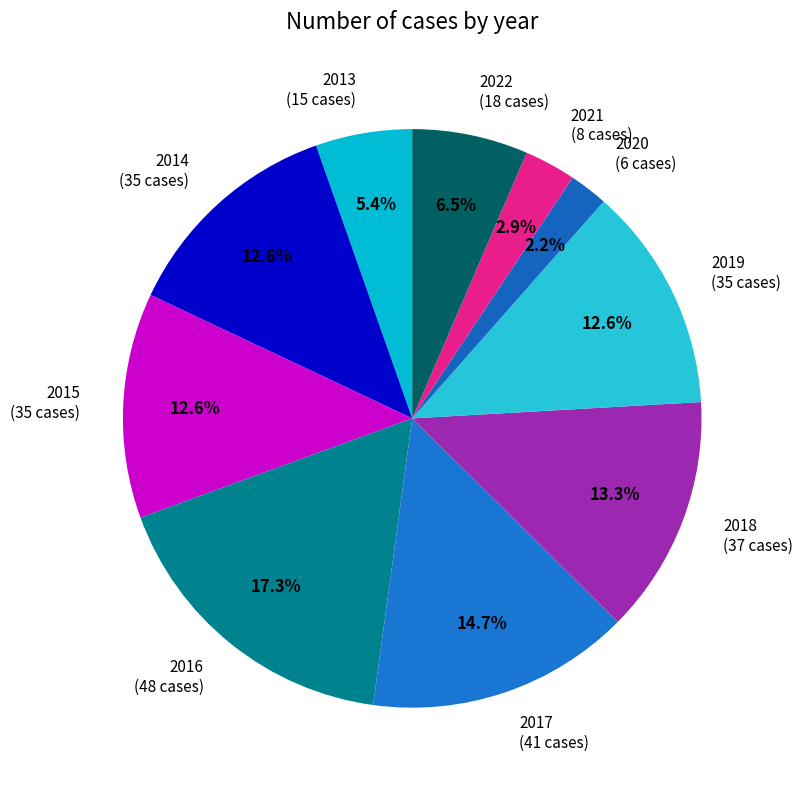

To the nearest percent, what is the difference between the largest and smallest slice percentages?

15%